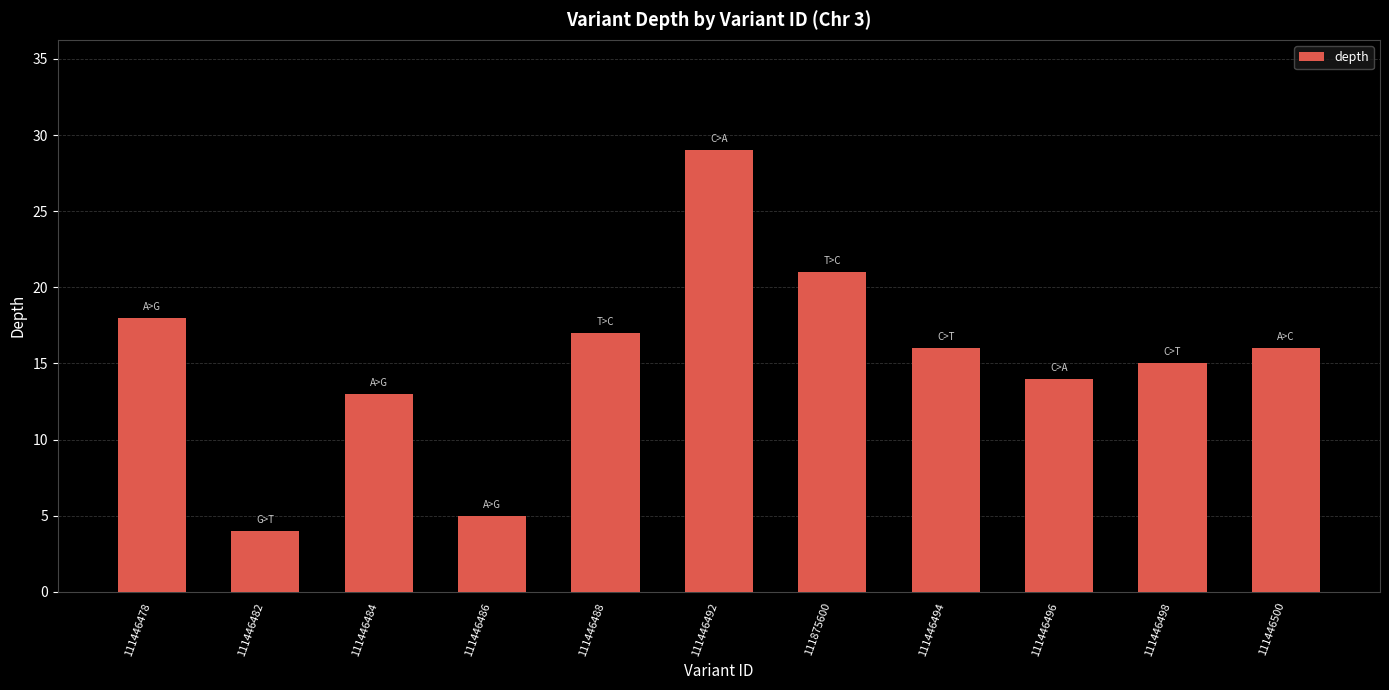

Does the chart contain any negative values?

No